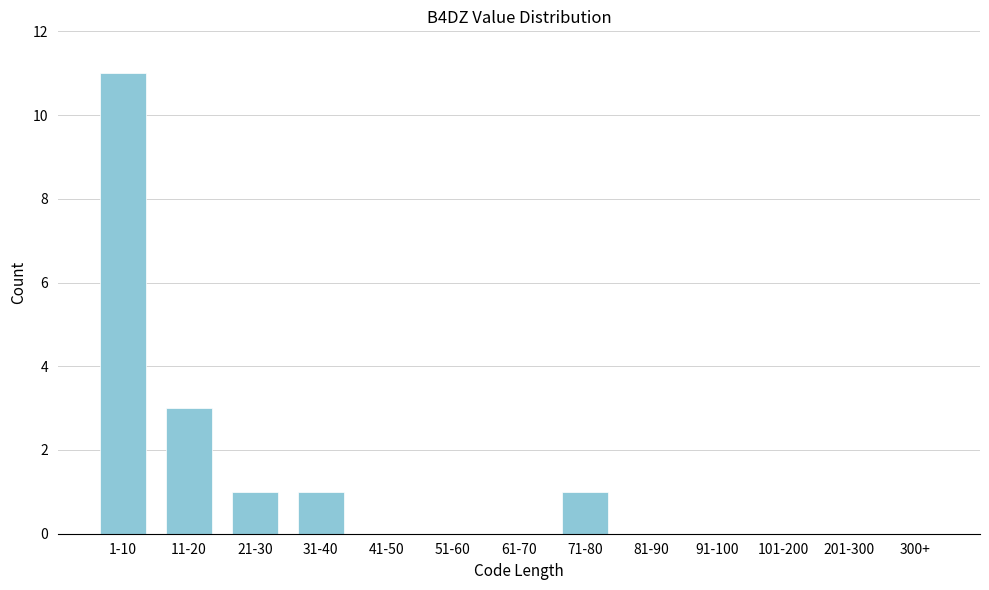

Reading right to left, list all the values displayed in this chart.

300+=0	201-300=0	101-200=0	91-100=0	81-90=0	71-80=1	61-70=0	51-60=0	41-50=0	31-40=1	21-30=1	11-20=3	1-10=11